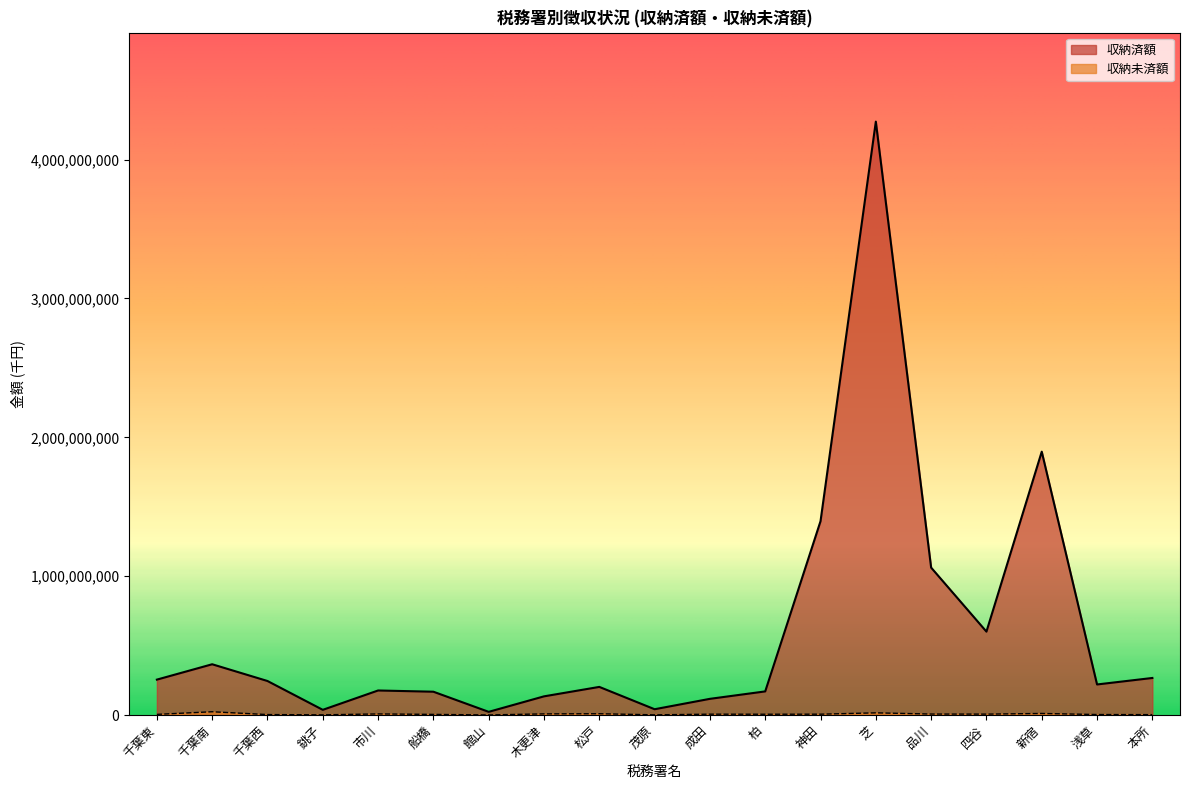

Where is the first local maximum for 収納未済額?

千葉南